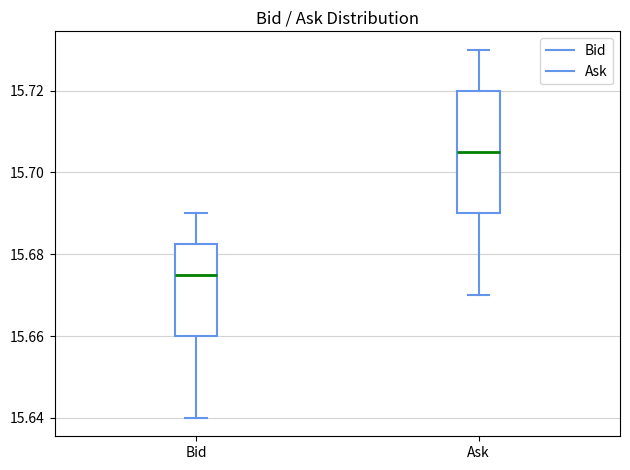

Which box's median line is the highest?

Ask